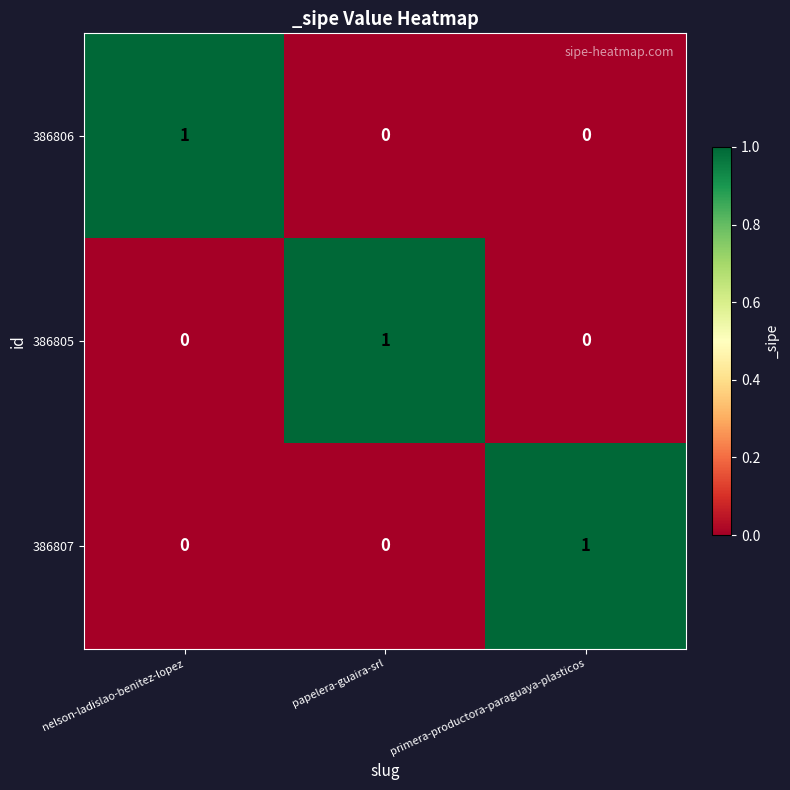

Reading right to left, what are all the values shown in this chart?

386806: 0	0	1
386805: 0	1	0
386807: 1	0	0